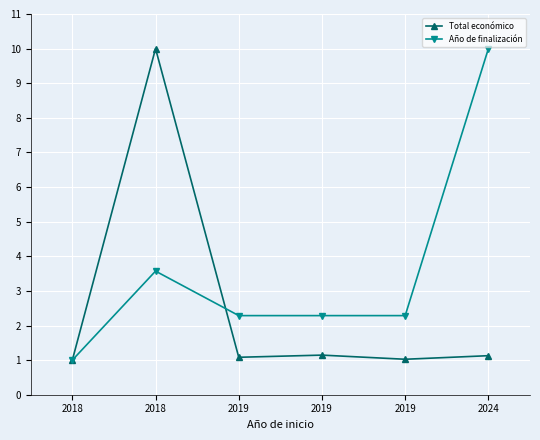

Read the Año de finalización value at 2024.

10.0